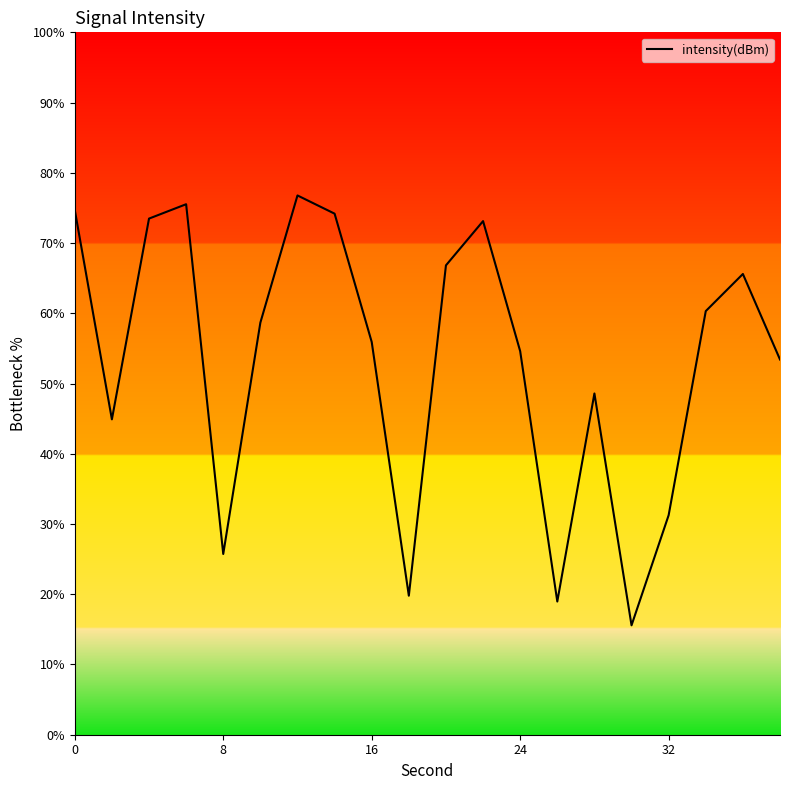

What is the minimum value shown in the chart?

15.6